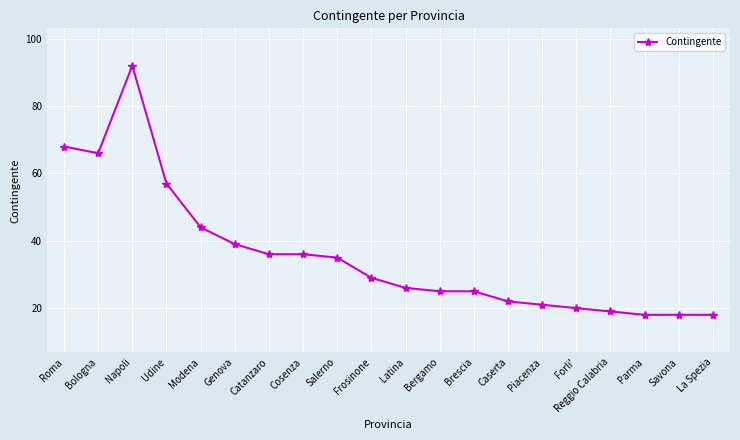

True or false: the data shows 68 at Roma.

True